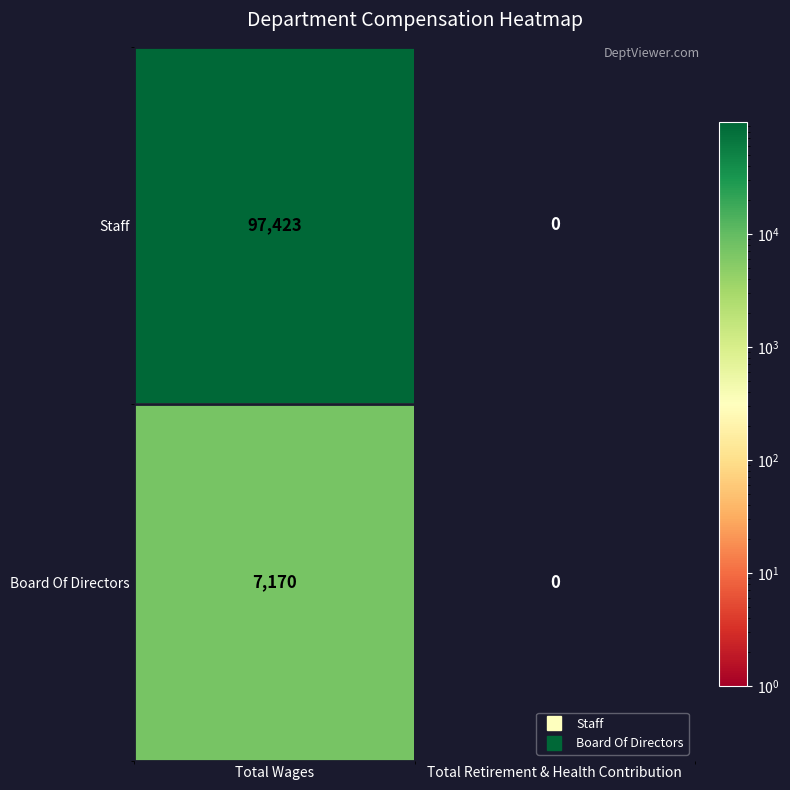

Which series has the widest spread of values?

Staff